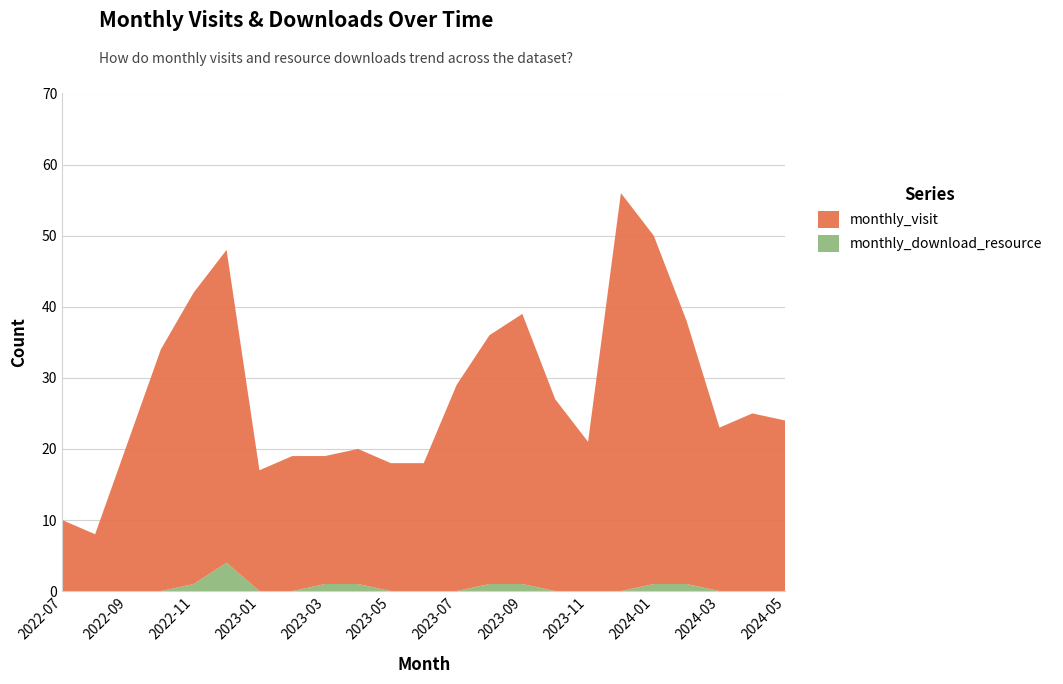

Reading left to right, extract all data points from this chart.

monthly_visit: 2022-07=10	2022-08=8	2022-09=21	2022-10=34	2022-11=41	2022-12=44	2023-01=17	2023-02=19	2023-03=18	2023-04=19	2023-05=18	2023-06=18	2023-07=29	2023-08=35	2023-09=38	2023-10=27	2023-11=21	2023-12=56	2024-01=49	2024-02=37	2024-03=23	2024-04=25	2024-05=24
monthly_download_resource: 2022-07=0	2022-08=0	2022-09=0	2022-10=0	2022-11=1	2022-12=4	2023-01=0	2023-02=0	2023-03=1	2023-04=1	2023-05=0	2023-06=0	2023-07=0	2023-08=1	2023-09=1	2023-10=0	2023-11=0	2023-12=0	2024-01=1	2024-02=1	2024-03=0	2024-04=0	2024-05=0